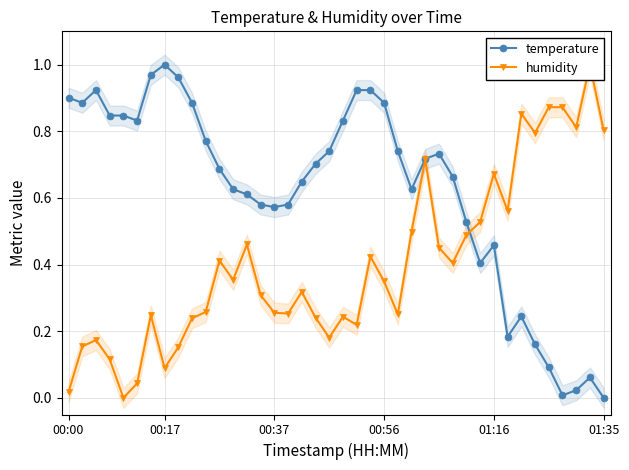

List the series in order of their peak value, highest first.

temperature, humidity